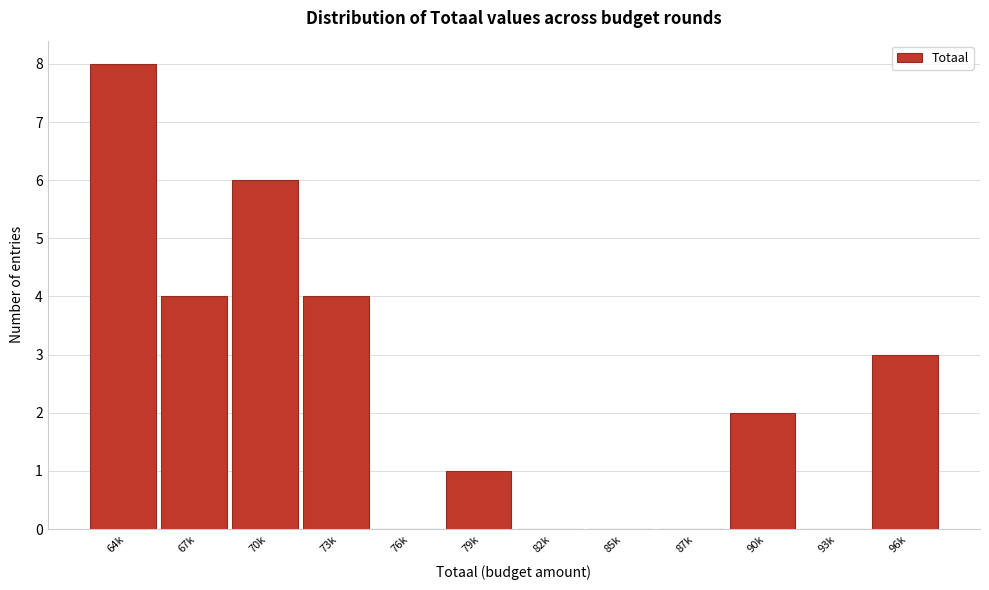

Reading right to left, list all the values displayed in this chart.

96k=3	93k=0	90k=2	87k=0	85k=0	82k=0	79k=1	76k=0	73k=4	70k=6	67k=4	64k=8